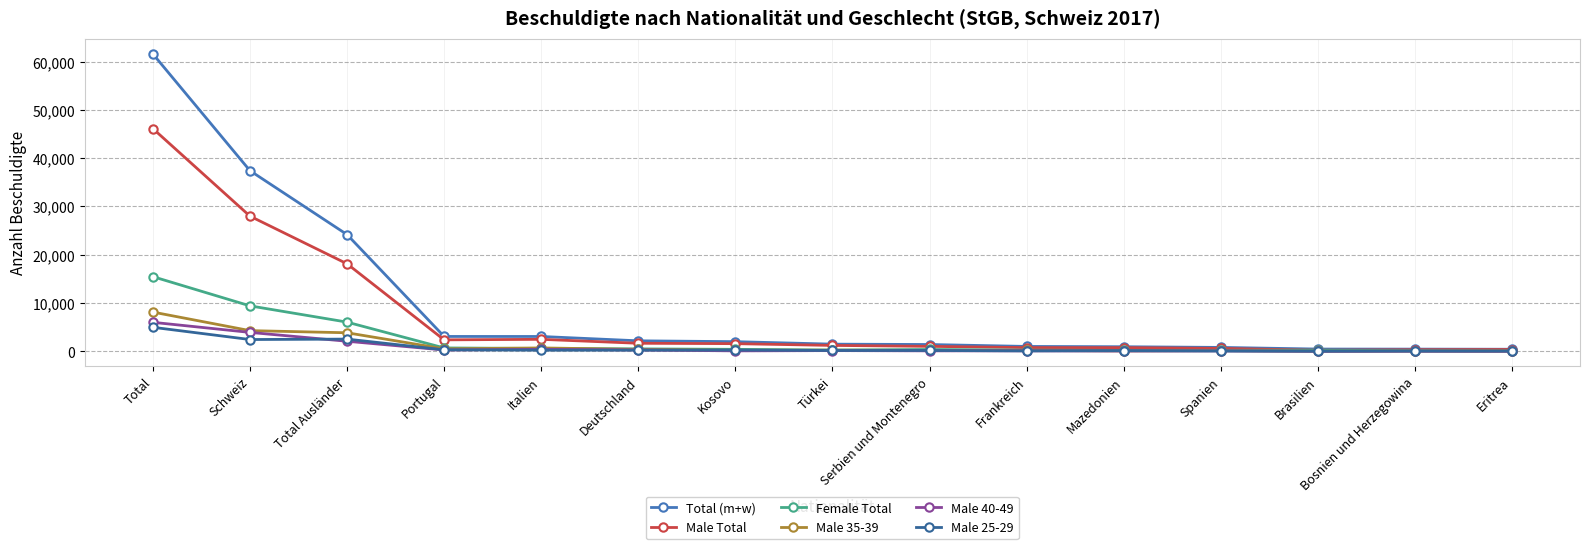

What is the average value of the Female Total series?

2324